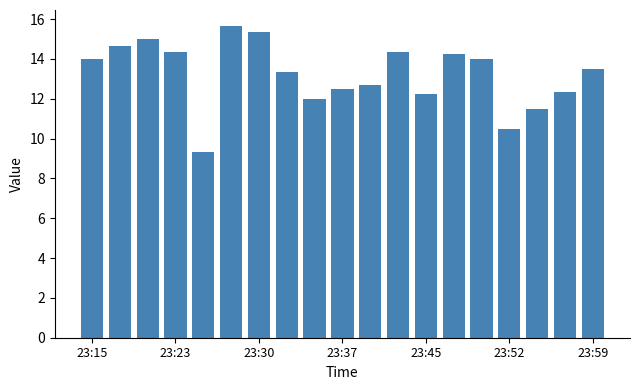

What is the maximum value shown in the chart?

15.7